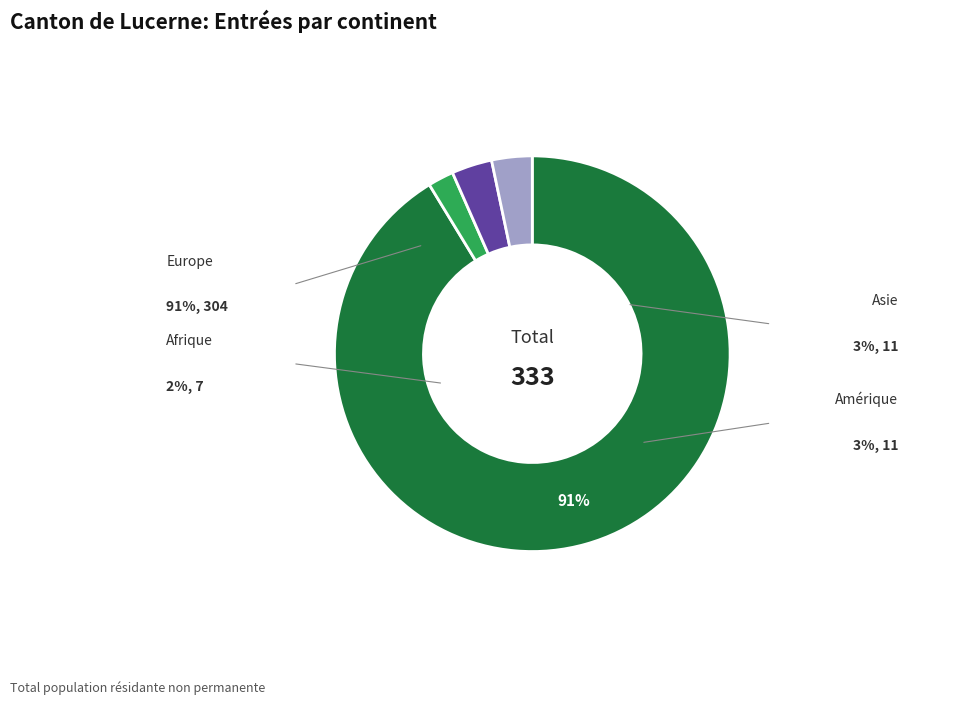

Is the sum of Amérique and Afrique greater than half?

No